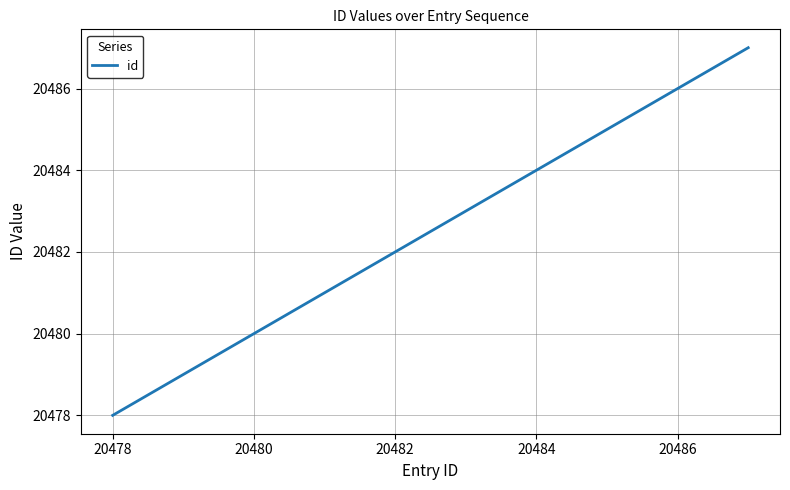

What is the smallest value displayed?

20478